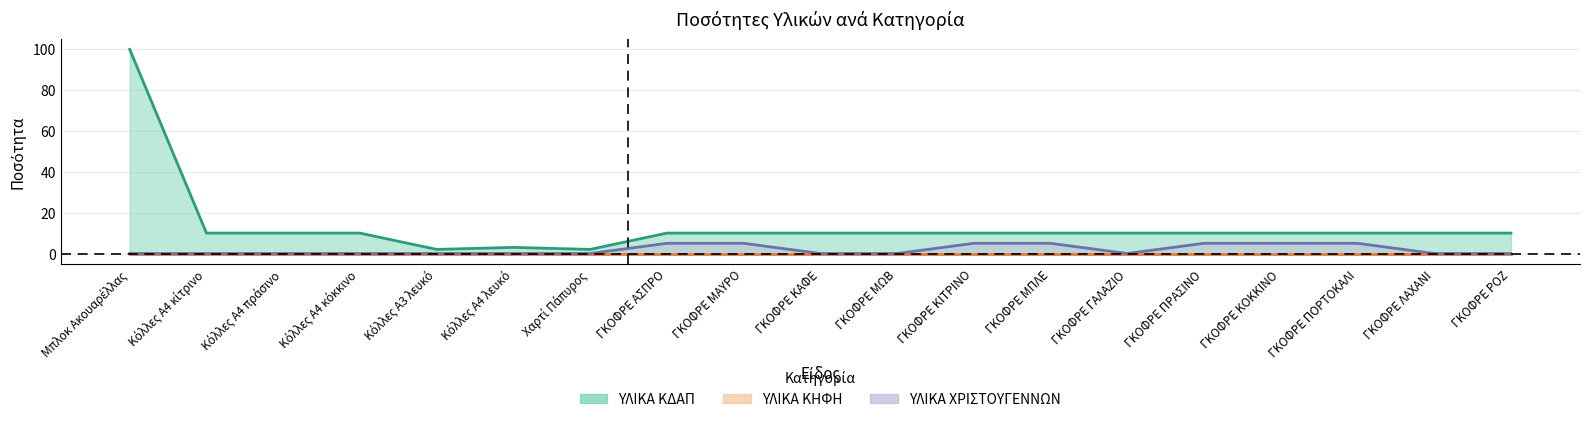

List the labels in order of ΥΛΙΚΑ ΚΔΑΠ value, largest first.

Μπλοκ Ακουαρέλλας, Κόλλες A4 κίτρινο, Κόλλες A4 πράσινο, Κόλλες A4 κόκκινο, ΓΚΟΦΡΕ ΑΣΠΡΟ, ΓΚΟΦΡΕ ΜΑΥΡΟ, ΓΚΟΦΡΕ ΚΑΦΕ, ΓΚΟΦΡΕ ΜΩΒ, ΓΚΟΦΡΕ ΚΙΤΡΙΝΟ, ΓΚΟΦΡΕ ΜΠΛΕ, ΓΚΟΦΡΕ ΓΑΛΑΖΙΟ, ΓΚΟΦΡΕ ΠΡΑΣΙΝΟ, ΓΚΟΦΡΕ ΚΟΚΚΙΝΟ, ΓΚΟΦΡΕ ΠΟΡΤΟΚΑΛΙ, ΓΚΟΦΡΕ ΛΑΧΑΝΙ, ΓΚΟΦΡΕ ΡΟΖ, Κόλλες A4 λευκό, Κόλλες A3 λευκό, Χαρτί Πάπυρος